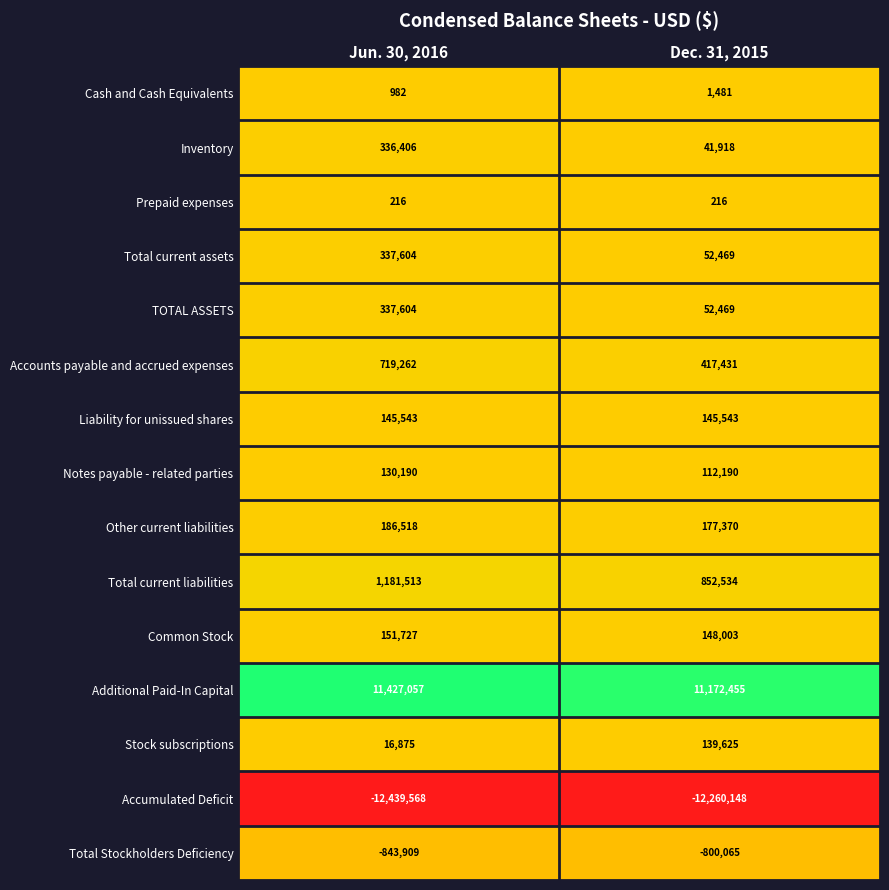

Read the Notes payable - related parties value at Dec. 31, 2015.

112190